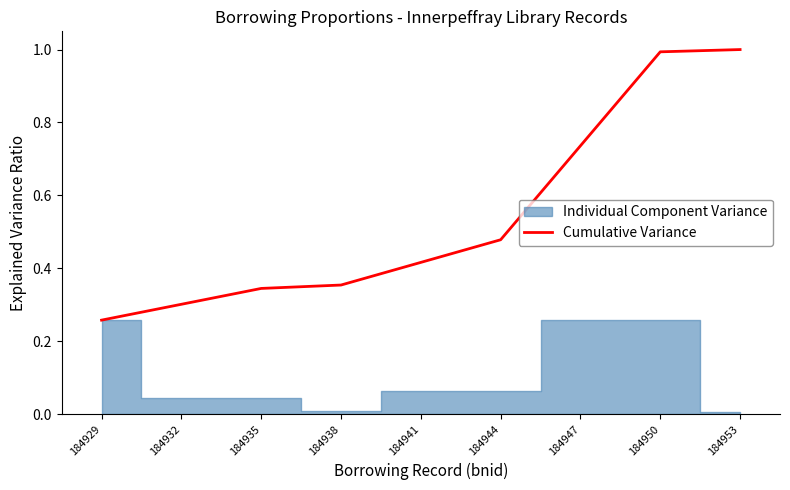

What is the value of the 8th point from the left?

1.0